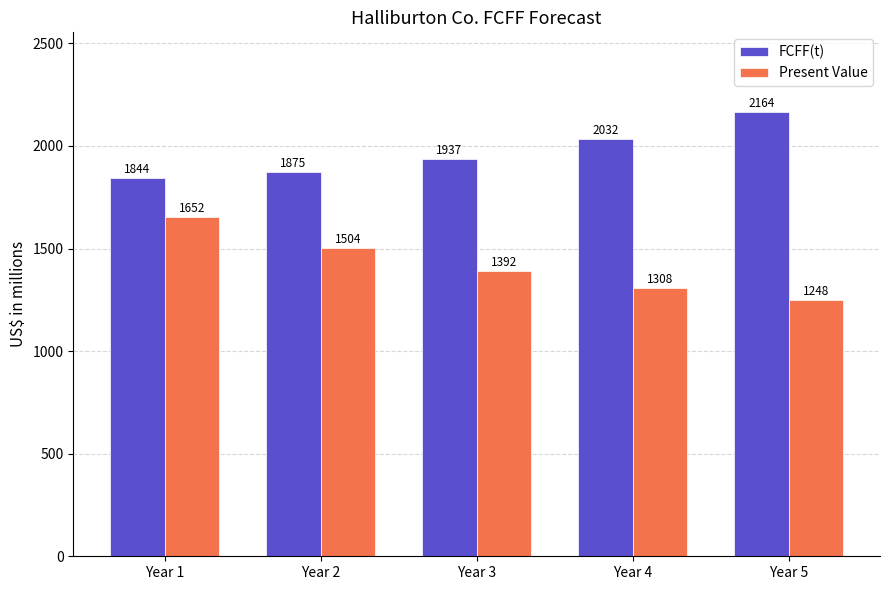

Are the bars horizontal?

No